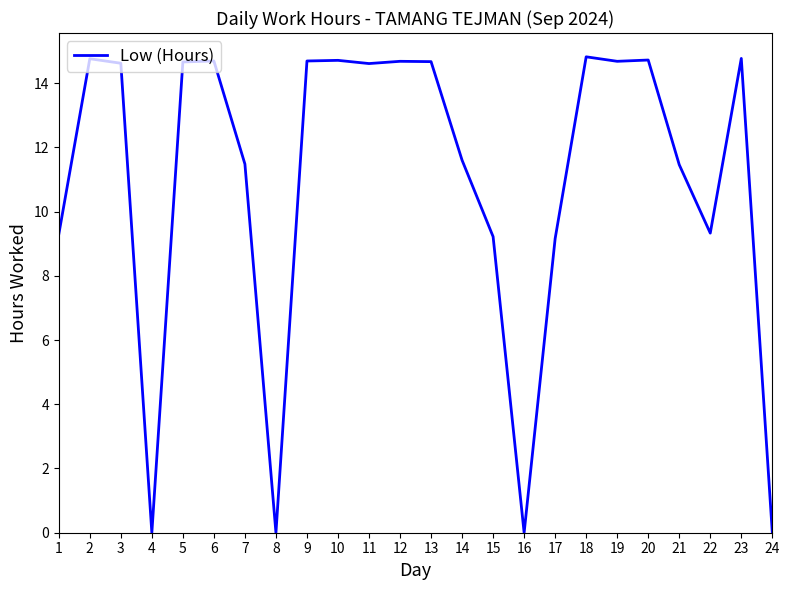

Where is the first local minimum?

4